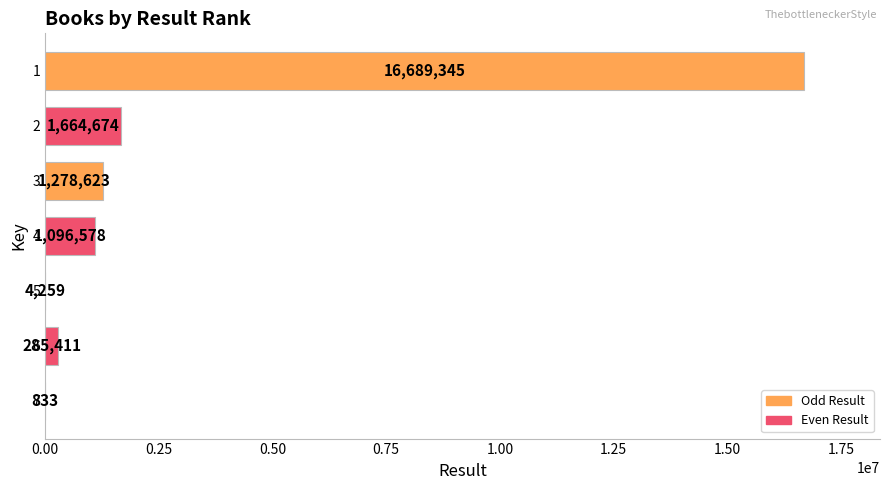

Approximately how many times larger is the value at 1 compared to 5?

3918.6